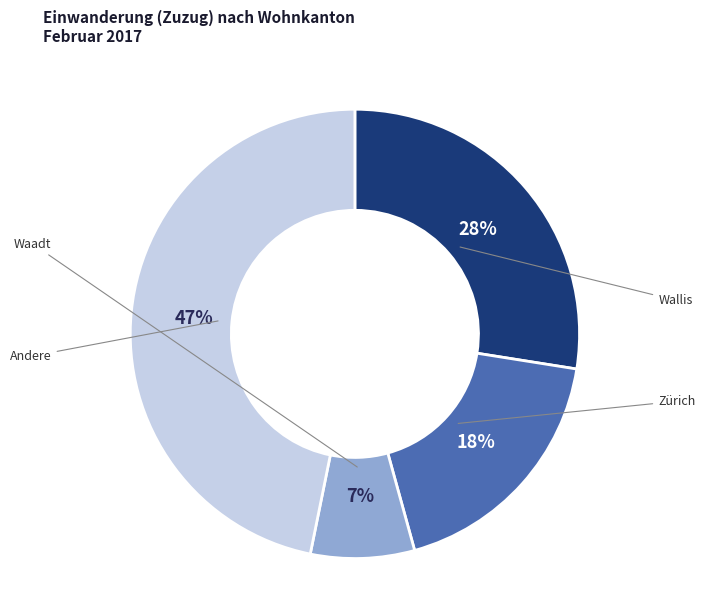

Does any single category account for the majority?

No